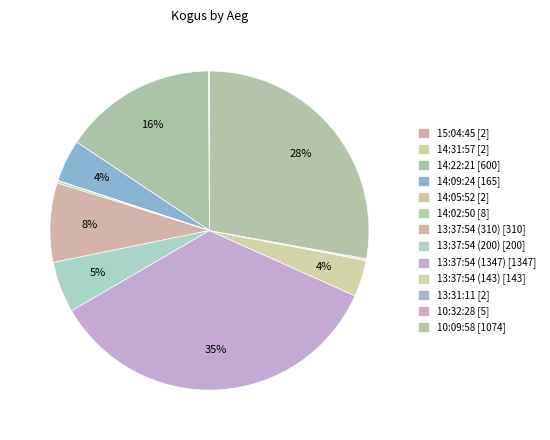

What is the change in value from 13:37:54 (310) to 10:32:28?

-305